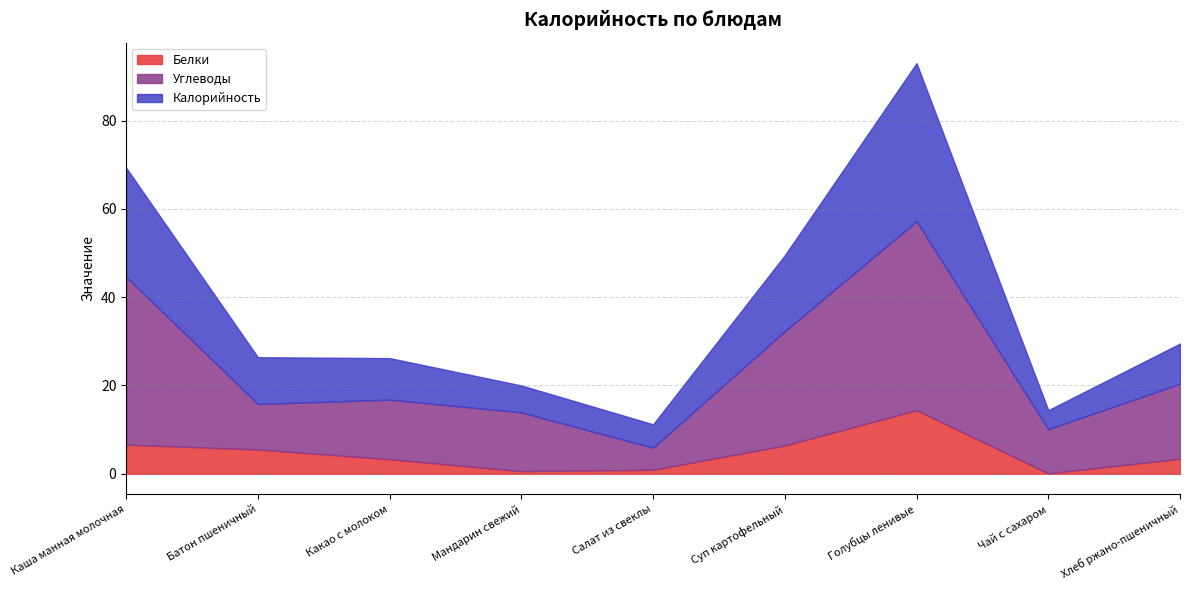

True or false: Углеводы has more than 2 interior local peaks.

False